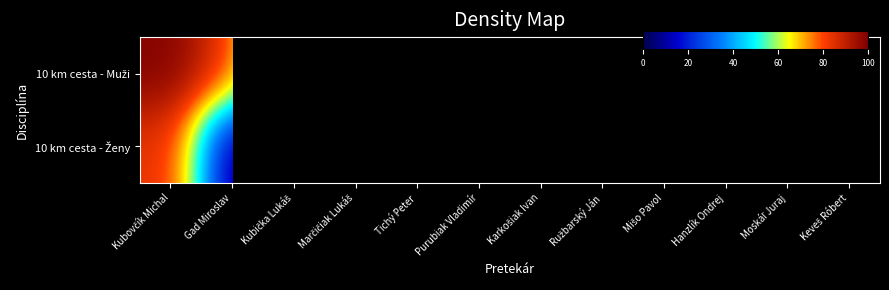

What is the maximum value for 10 km cesta - Muži?

99.0